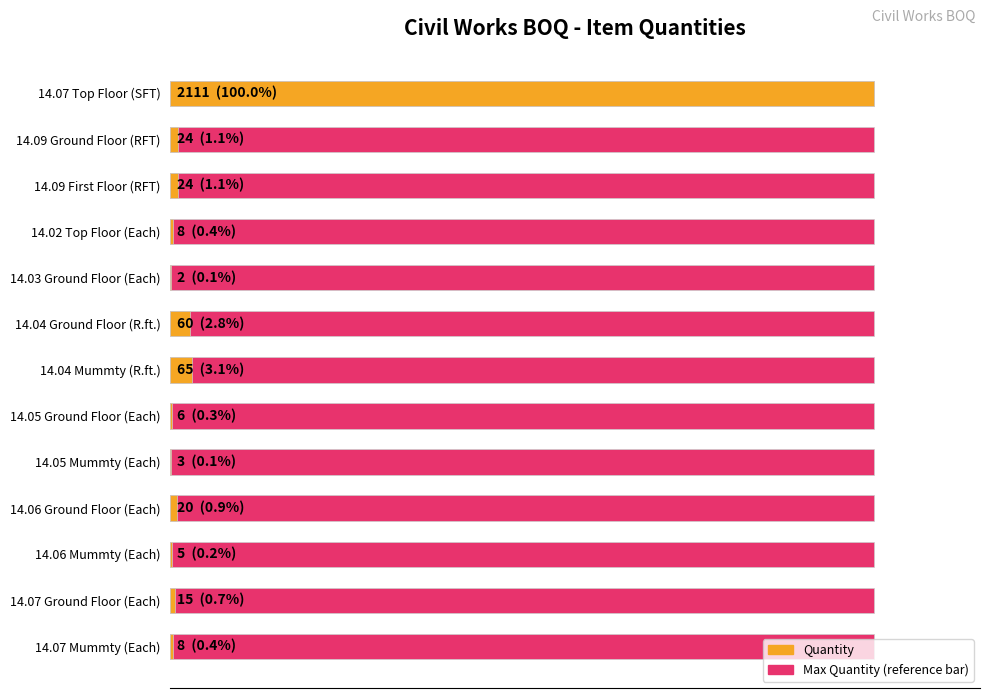

List the series in order of their peak value, lowest first.

Max value (reference), Quantity